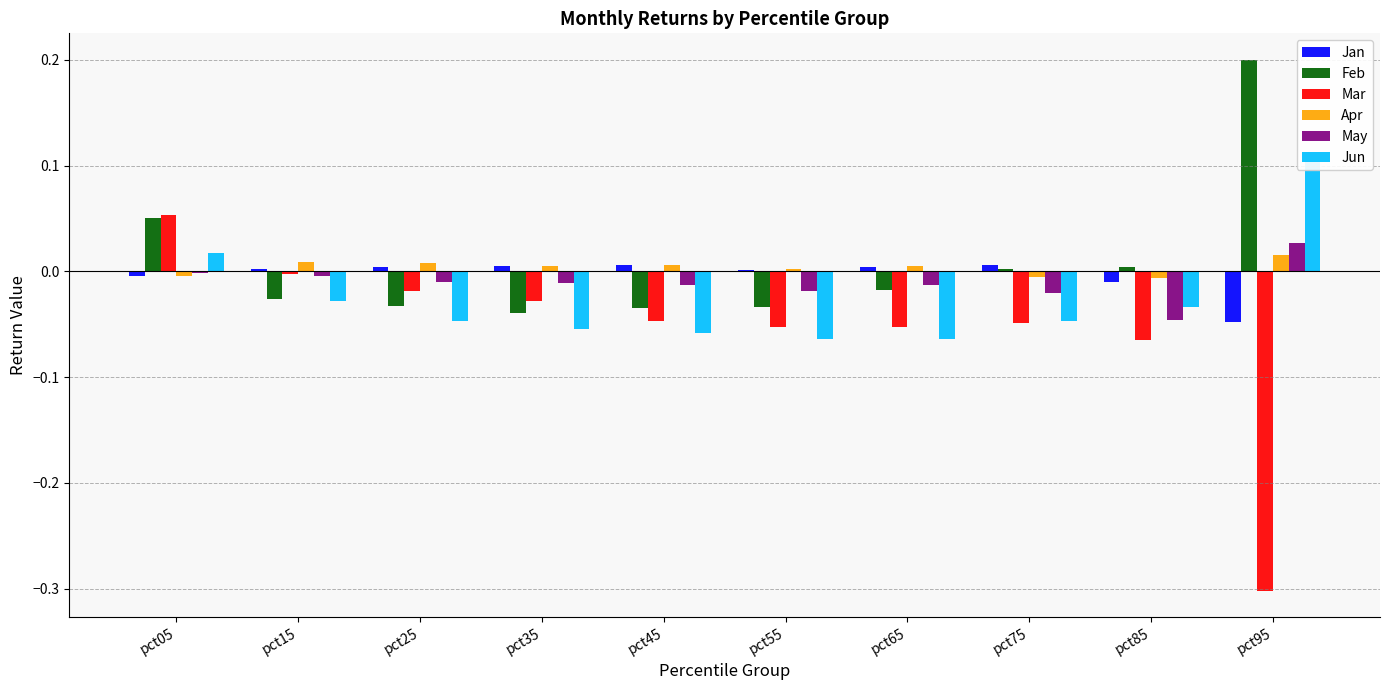

At which label does May reach its minimum?

pct85